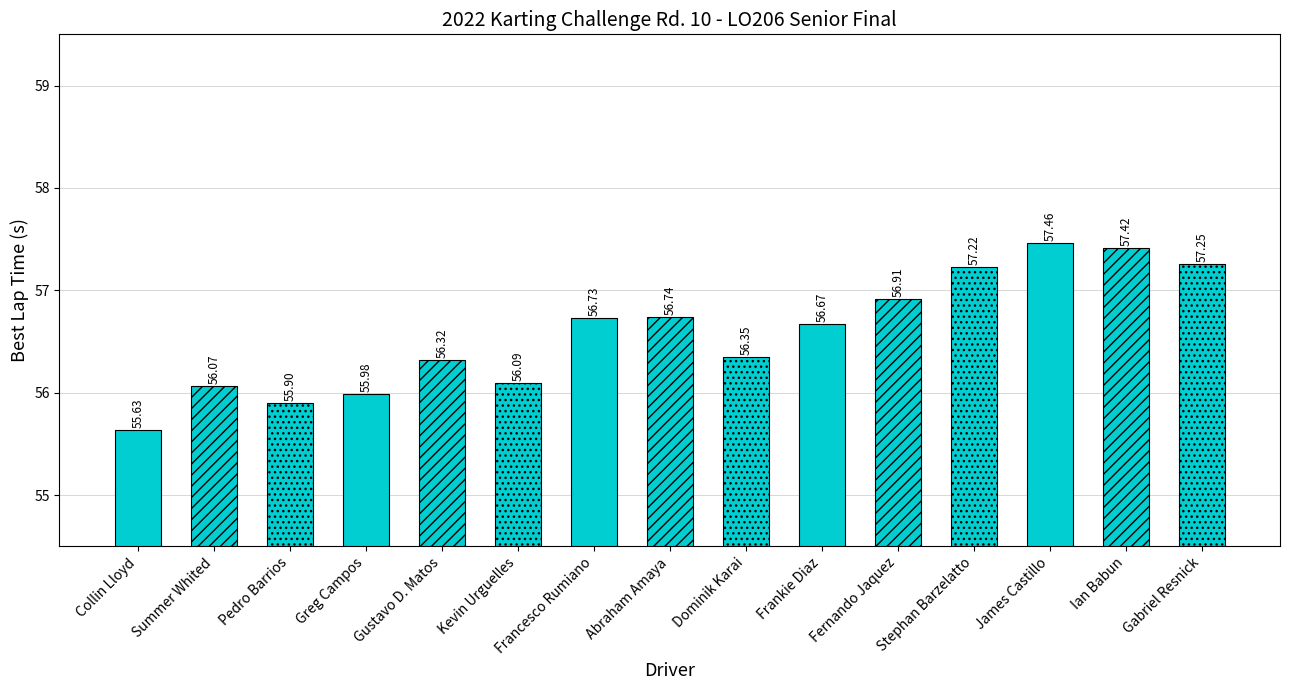

What is the label of the 10th bar from the left?

Frankie Diaz